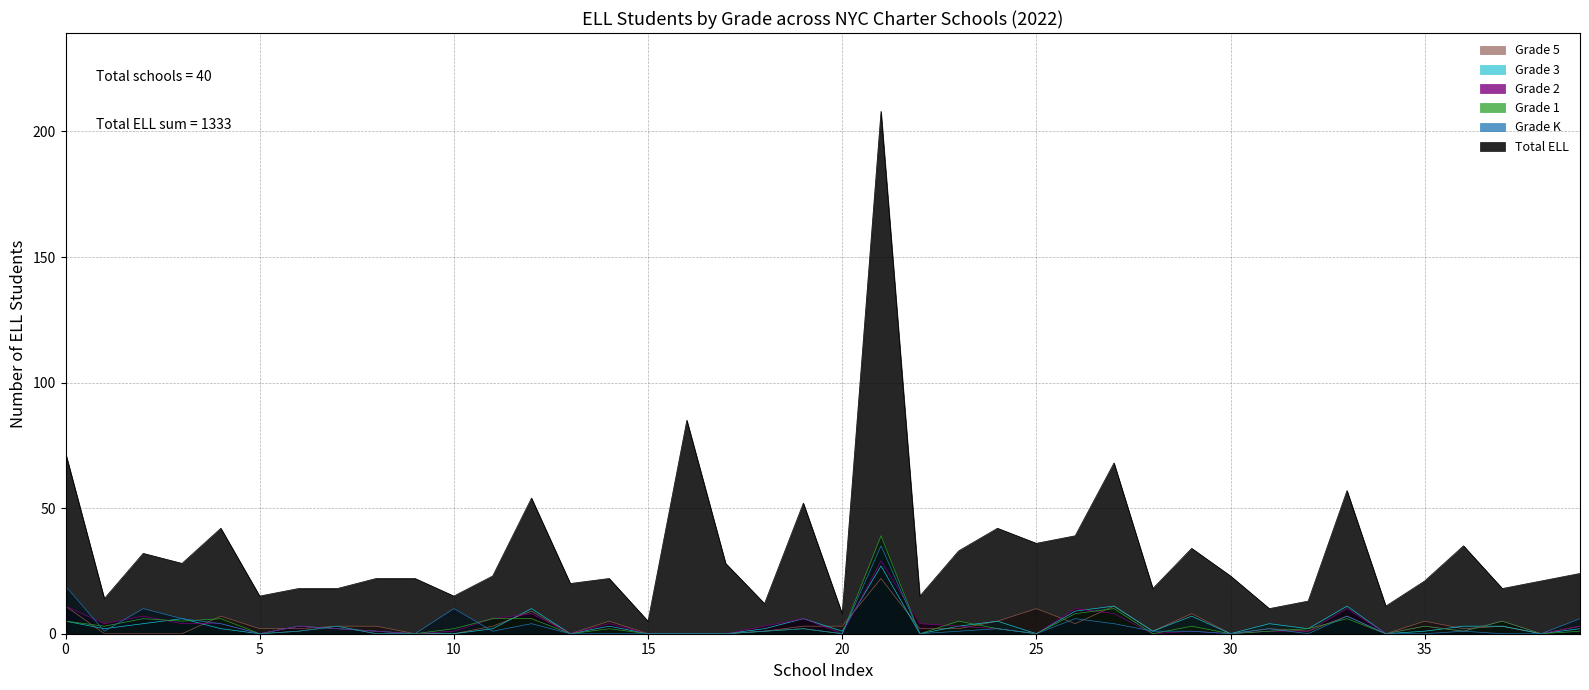

At which category does Grade 1 reach its first local peak?

Grade 2